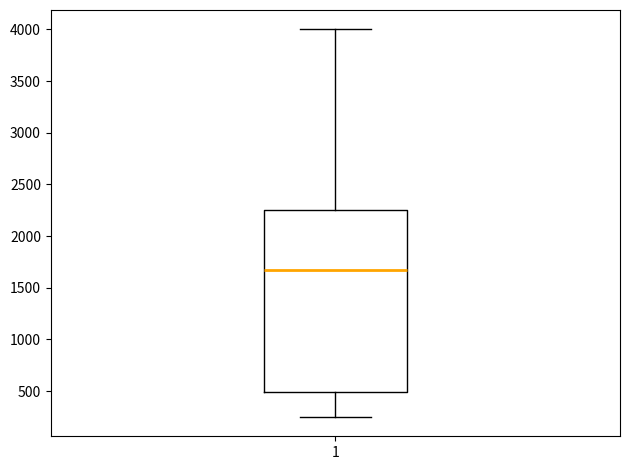

Where is the lower edge of the box at x = 1 on the y-axis? The values are not printed on the chart, so give them approximately, as read against the axis.

500